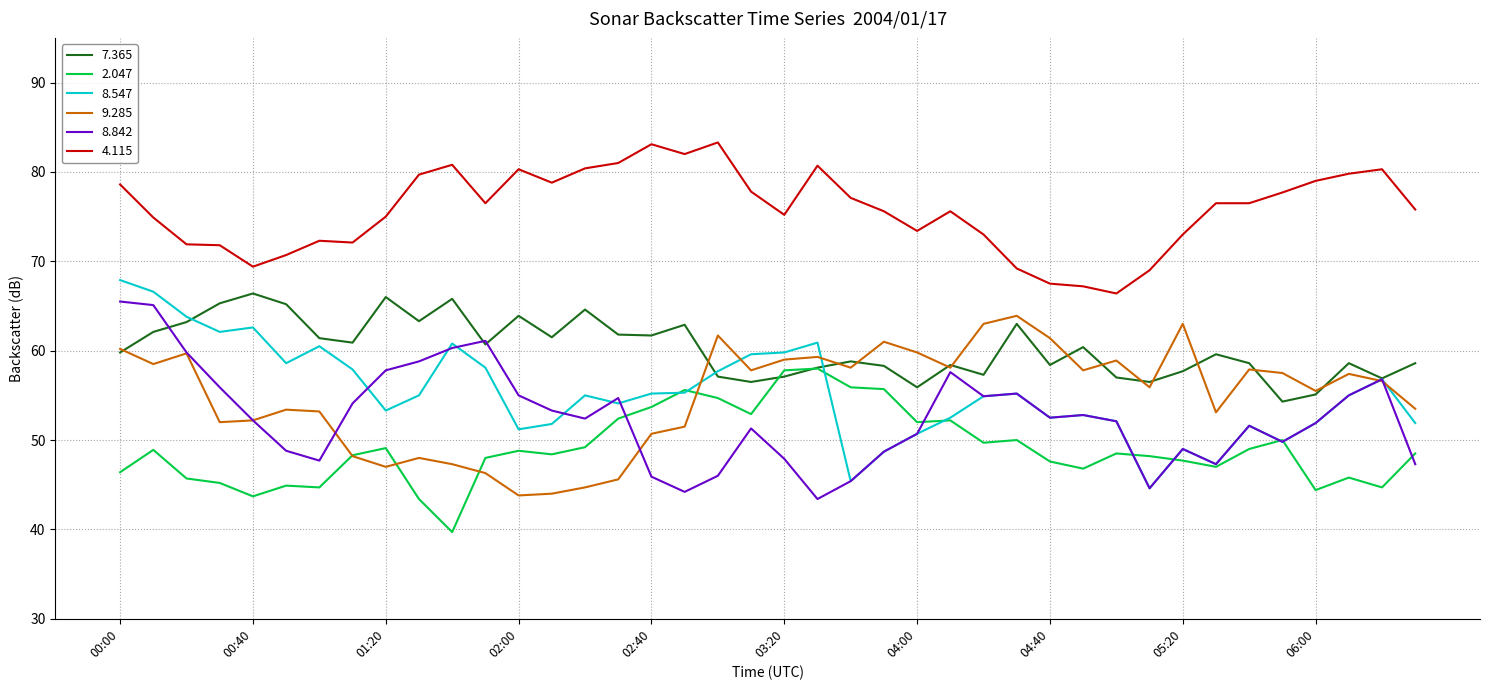

What is the difference between the maximum and minimum values in the 8.547 series?

23.3